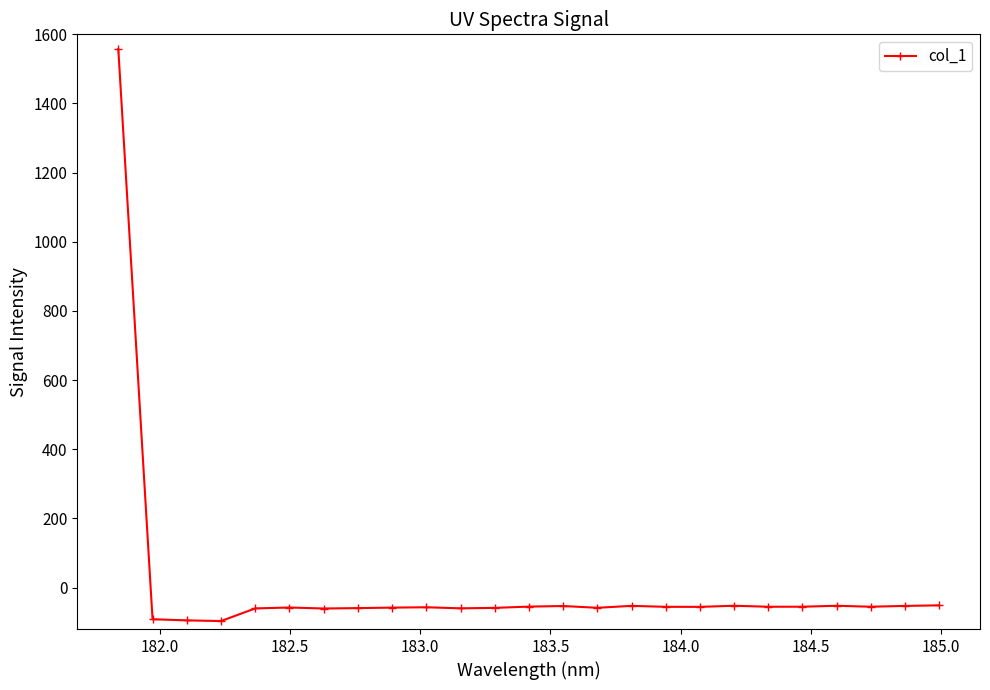

What is the maximum value shown in the chart?

1557.2